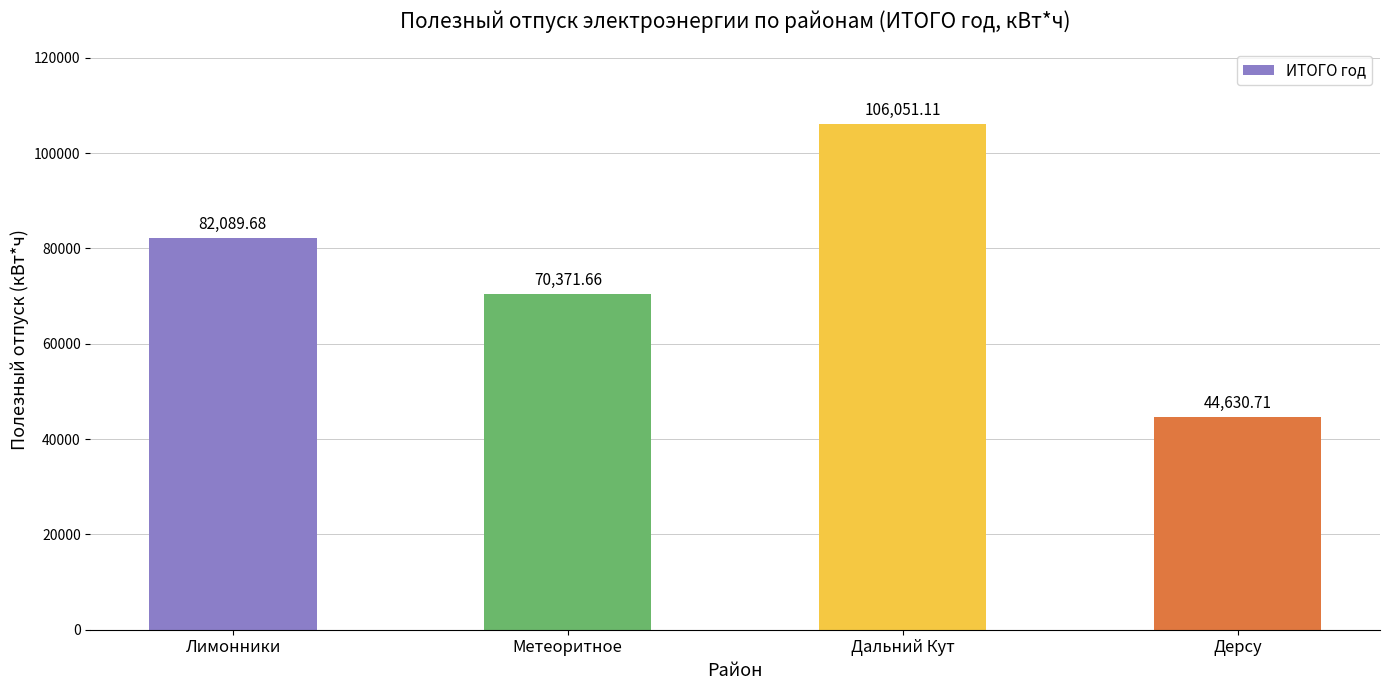

What is the value of the 1st bar from the left?

82089.7